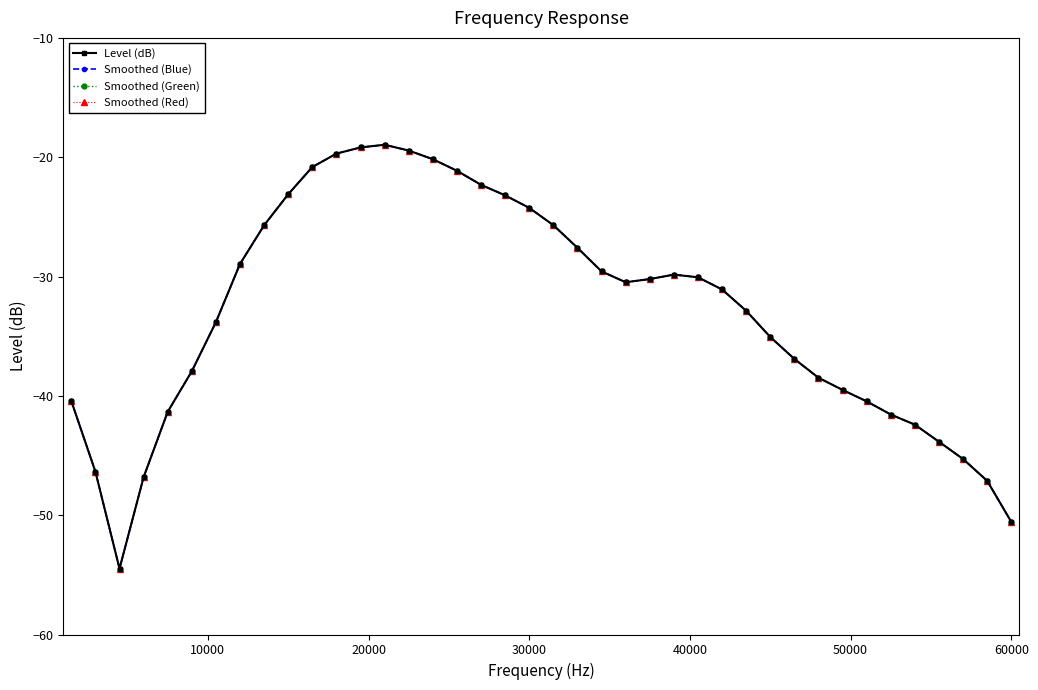

True or false: Smoothed (Blue) and Smoothed (Red) cross at least once.

False